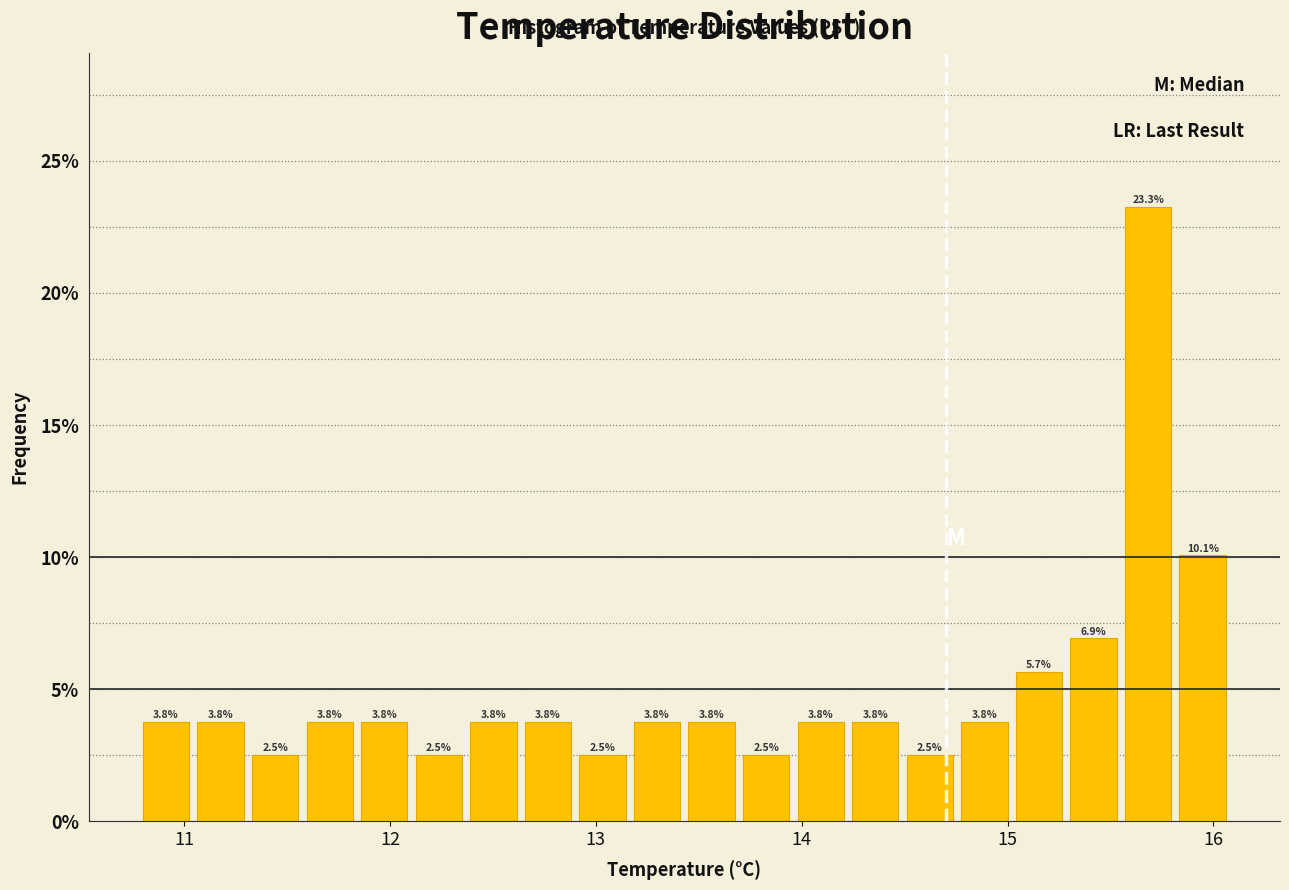

Around what value on the x-axis is the tallest bar? Give the approximate position of its centre, as read against the axis.

15.7